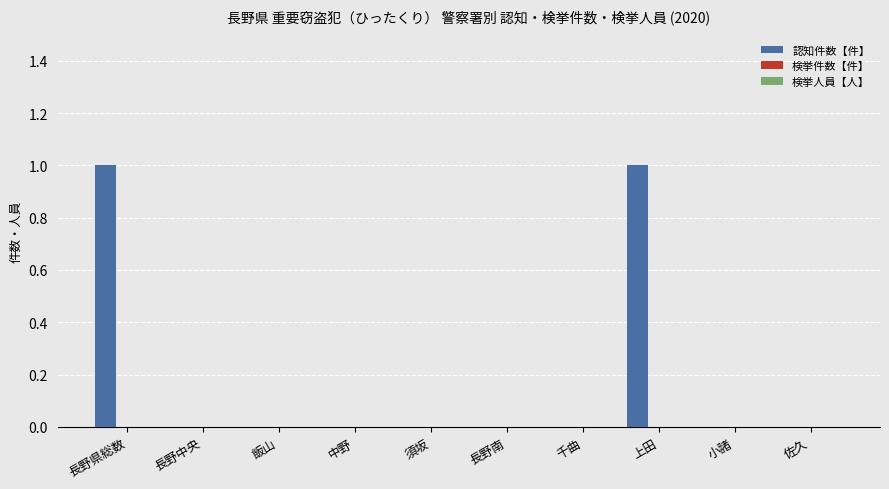

Are the bars horizontal?

No